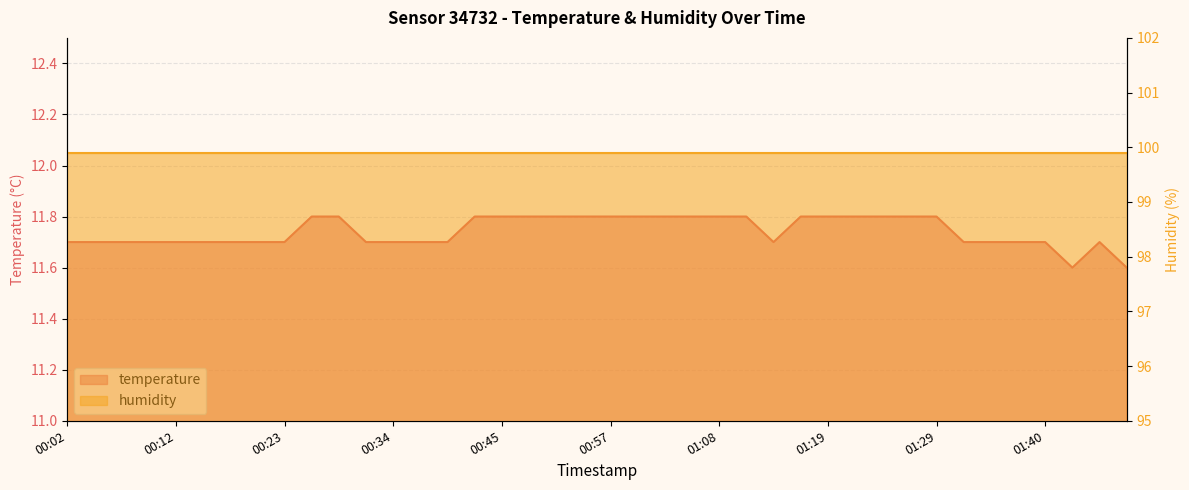

What is the minimum value shown in the chart?

11.6